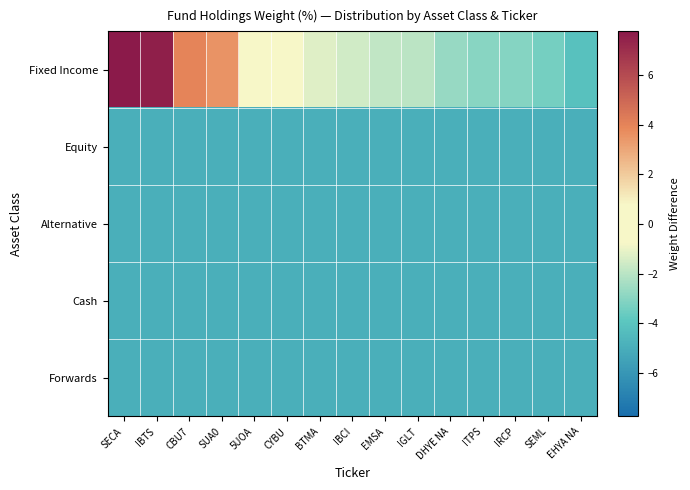

Rank the series at IBTS from lowest to highest value.

Equity, Alternative, Cash, Forwards, Fixed Income